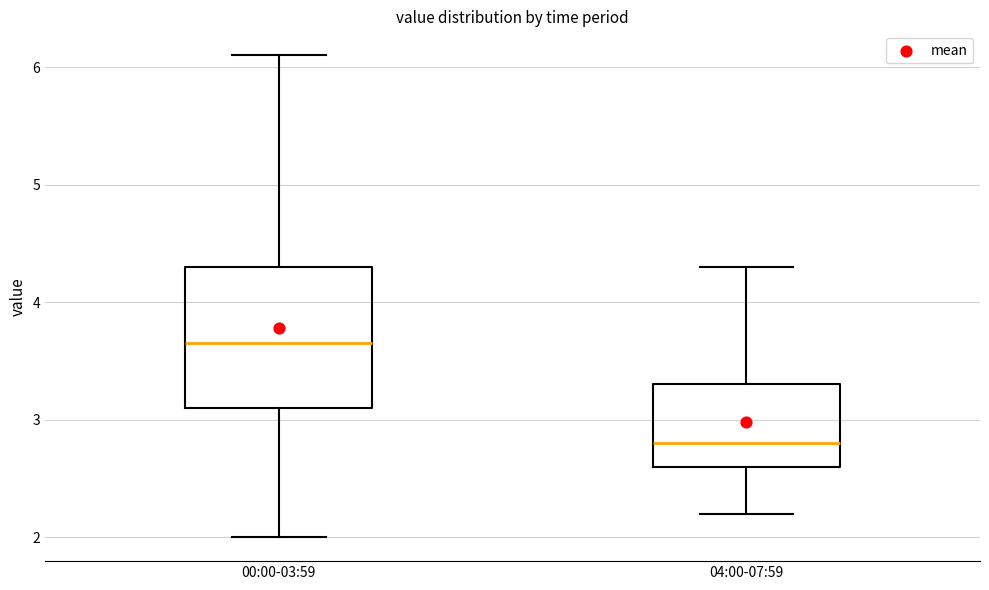

Reading left to right, transcribe this box plot: for each box, give where its median line is, the range the box spans, and where its two whiskers end, as read against the y-axis. The values are not printed on the chart, so give them approximately, as read against the axis.

00:00-03:59: median 3.7, box 3.1 to 4.3, whiskers 2.0 to 6.1
04:00-07:59: median 2.8, box 2.6 to 3.3, whiskers 2.2 to 4.3